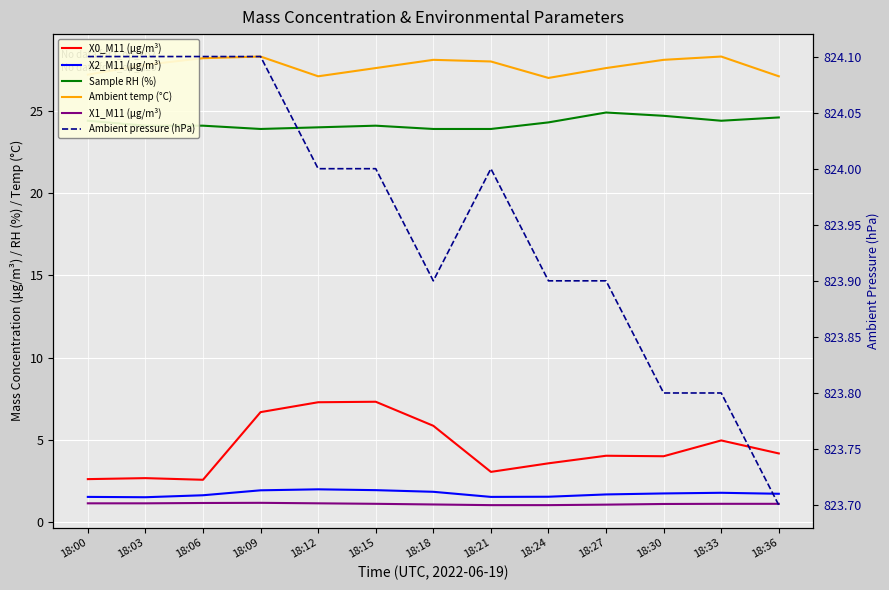

What is the greatest value displayed?

824.1